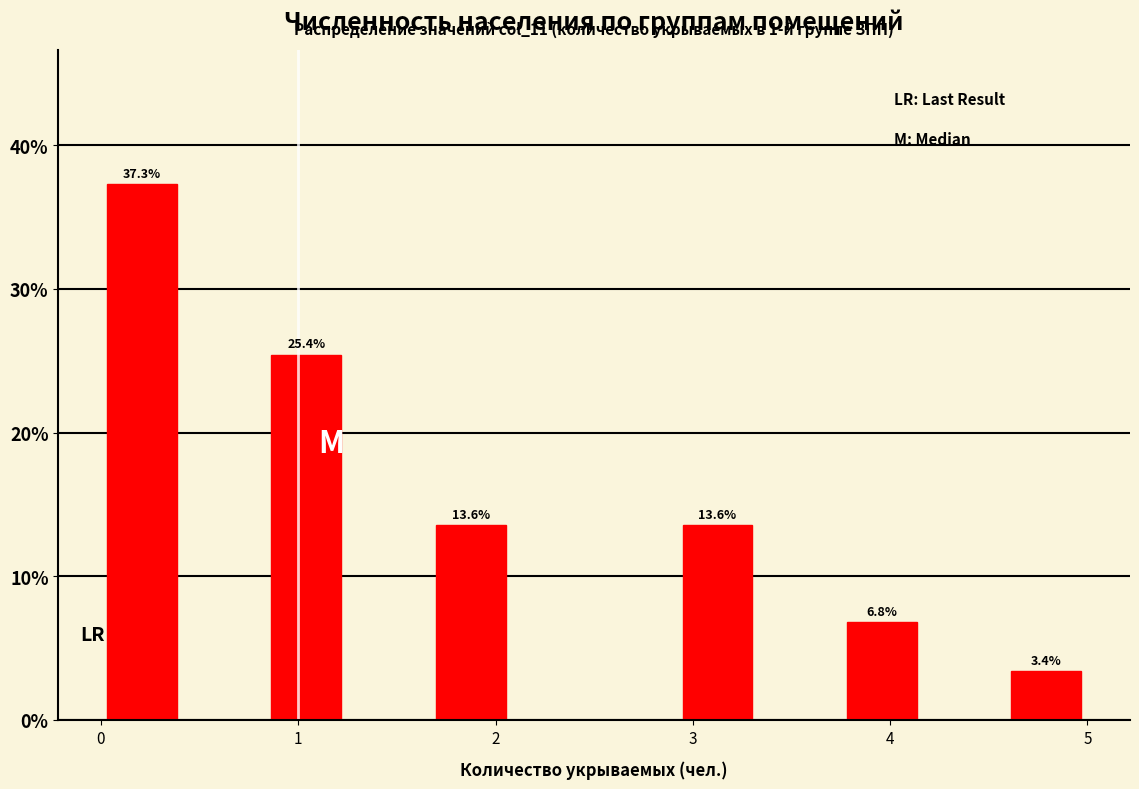

Over which range of the x-axis is the bar tallest?

0.0 to 0.4